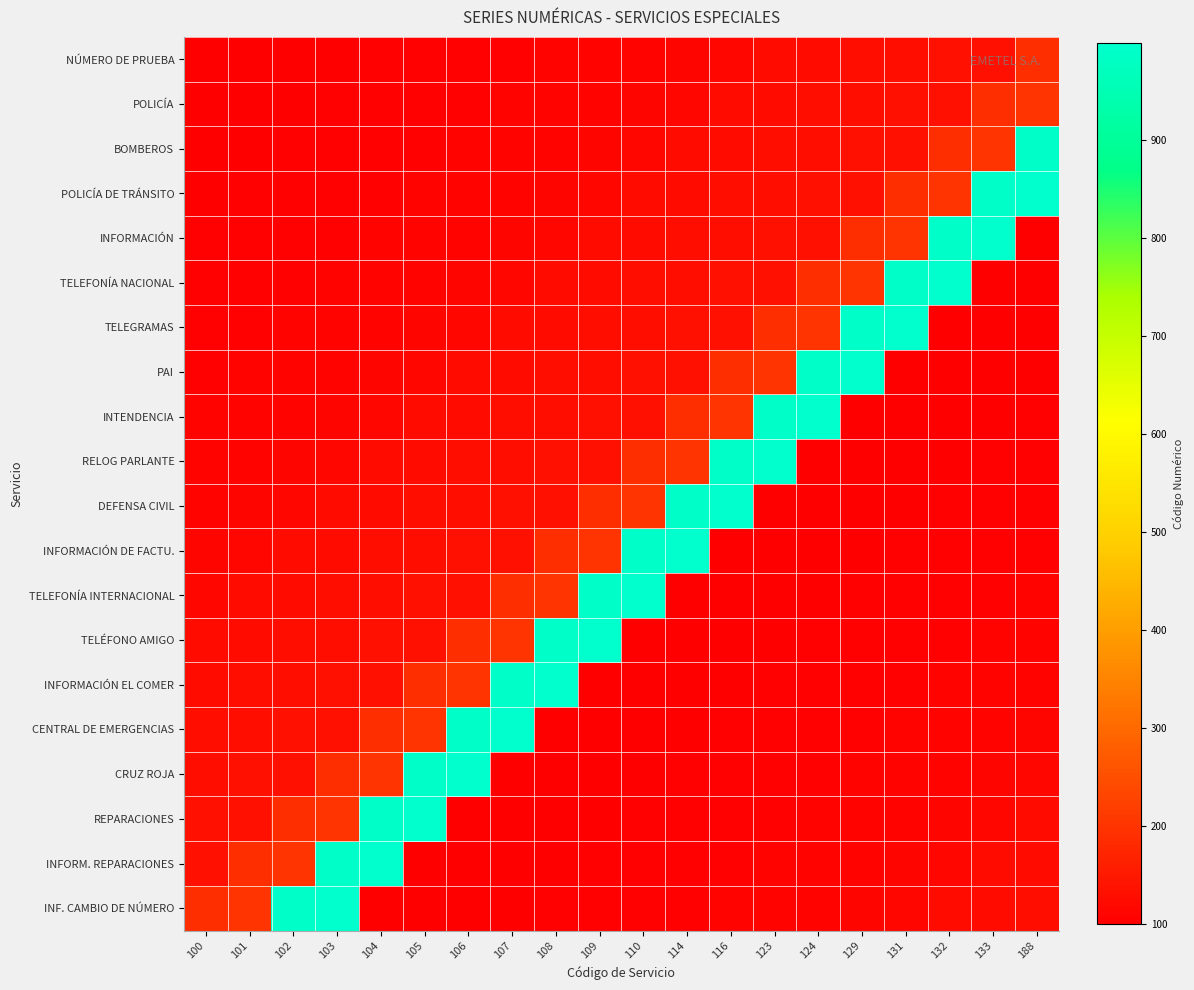

Reading left to right, extract all data points from this chart.

NÚMERO DE PRUEBA: 100=100	101=101	102=102	103=103	104=104	105=105	106=106	107=107	108=108	109=109	110=110	114=114	116=116	123=123	124=124	129=129	131=131	132=132	133=133	188=188
POLICÍA: 100=101	101=102	102=103	103=104	104=105	105=106	106=107	107=108	108=109	109=110	110=114	114=116	116=123	123=124	124=129	129=131	131=132	132=133	133=188	188=199
BOMBEROS: 100=102	101=103	102=104	103=105	104=106	105=107	106=108	107=109	108=110	109=114	110=116	114=123	116=124	123=129	124=131	129=132	131=133	132=188	133=199	188=990
POLICÍA DE TRÁNSITO: 100=103	101=104	102=105	103=106	104=107	105=108	106=109	107=110	108=114	109=116	110=123	114=124	116=129	123=131	124=132	129=133	131=188	132=199	133=990	188=999
INFORMACIÓN: 100=104	101=105	102=106	103=107	104=108	105=109	106=110	107=114	108=116	109=123	110=124	114=129	116=131	123=132	124=133	129=188	131=199	132=990	133=999	188=100
TELEFONÍA NACIONAL: 100=105	101=106	102=107	103=108	104=109	105=110	106=114	107=116	108=123	109=124	110=129	114=131	116=132	123=133	124=188	129=199	131=990	132=999	133=100	188=101
TELEGRAMAS: 100=106	101=107	102=108	103=109	104=110	105=114	106=116	107=123	108=124	109=129	110=131	114=132	116=133	123=188	124=199	129=990	131=999	132=100	133=101	188=102
PAI: 100=107	101=108	102=109	103=110	104=114	105=116	106=123	107=124	108=129	109=131	110=132	114=133	116=188	123=199	124=990	129=999	131=100	132=101	133=102	188=103
INTENDENCIA: 100=108	101=109	102=110	103=114	104=116	105=123	106=124	107=129	108=131	109=132	110=133	114=188	116=199	123=990	124=999	129=100	131=101	132=102	133=103	188=104
RELOG PARLANTE: 100=109	101=110	102=114	103=116	104=123	105=124	106=129	107=131	108=132	109=133	110=188	114=199	116=990	123=999	124=100	129=101	131=102	132=103	133=104	188=105
DEFENSA CIVIL: 100=110	101=114	102=116	103=123	104=124	105=129	106=131	107=132	108=133	109=188	110=199	114=990	116=999	123=100	124=101	129=102	131=103	132=104	133=105	188=106
INFORMACIÓN DE FACTU.: 100=114	101=116	102=123	103=124	104=129	105=131	106=132	107=133	108=188	109=199	110=990	114=999	116=100	123=101	124=102	129=103	131=104	132=105	133=106	188=107
TELEFONÍA INTERNACIONAL: 100=116	101=123	102=124	103=129	104=131	105=132	106=133	107=188	108=199	109=990	110=999	114=100	116=101	123=102	124=103	129=104	131=105	132=106	133=107	188=108
TELÉFONO AMIGO: 100=123	101=124	102=129	103=131	104=132	105=133	106=188	107=199	108=990	109=999	110=100	114=101	116=102	123=103	124=104	129=105	131=106	132=107	133=108	188=109
INFORMACIÓN EL COMER: 100=124	101=129	102=131	103=132	104=133	105=188	106=199	107=990	108=999	109=100	110=101	114=102	116=103	123=104	124=105	129=106	131=107	132=108	133=109	188=110
CENTRAL DE EMERGENCIAS: 100=129	101=131	102=132	103=133	104=188	105=199	106=990	107=999	108=100	109=101	110=102	114=103	116=104	123=105	124=106	129=107	131=108	132=109	133=110	188=114
CRUZ ROJA: 100=131	101=132	102=133	103=188	104=199	105=990	106=999	107=100	108=101	109=102	110=103	114=104	116=105	123=106	124=107	129=108	131=109	132=110	133=114	188=116
REPARACIONES: 100=132	101=133	102=188	103=199	104=990	105=999	106=100	107=101	108=102	109=103	110=104	114=105	116=106	123=107	124=108	129=109	131=110	132=114	133=116	188=123
INFORM. REPARACIONES: 100=133	101=188	102=199	103=990	104=999	105=100	106=101	107=102	108=103	109=104	110=105	114=106	116=107	123=108	124=109	129=110	131=114	132=116	133=123	188=124
INF. CAMBIO DE NÚMERO: 100=188	101=199	102=990	103=999	104=100	105=101	106=102	107=103	108=104	109=105	110=106	114=107	116=108	123=109	124=110	129=114	131=116	132=123	133=124	188=129